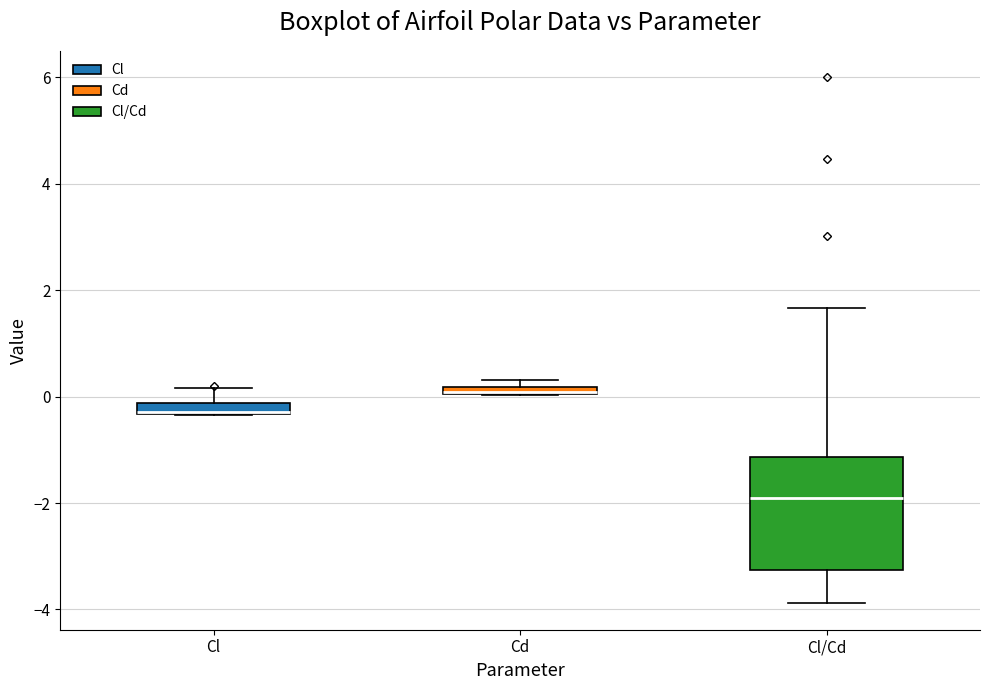

Which box is the tallest, from its lower edge to its upper edge?

Cl/Cd